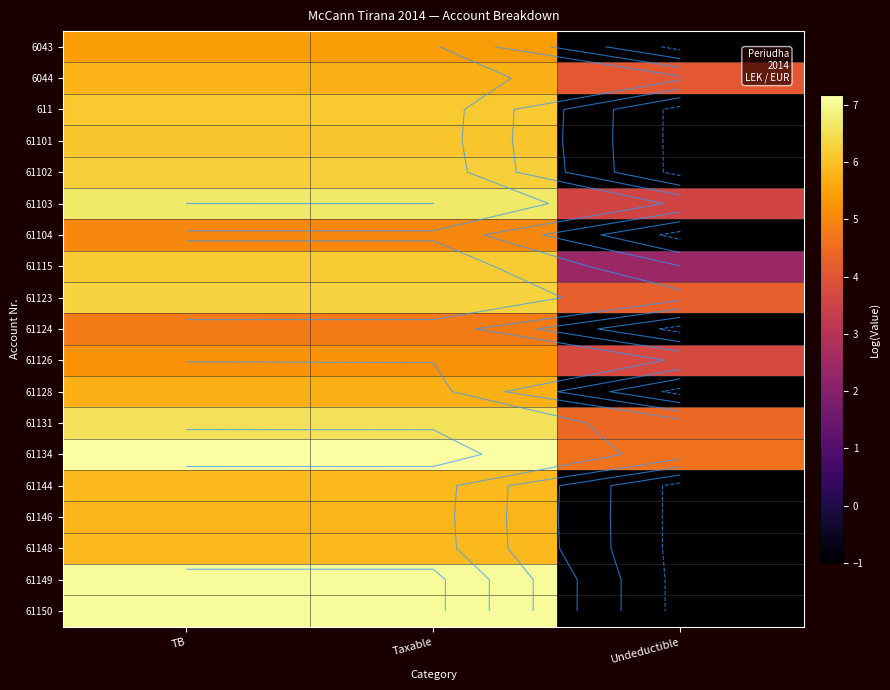

How many data points in 611 are above 6?

2